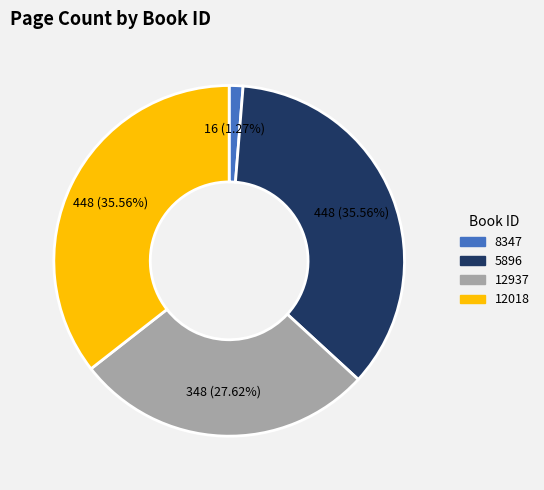

What is the smallest slice in the pie chart?

8347